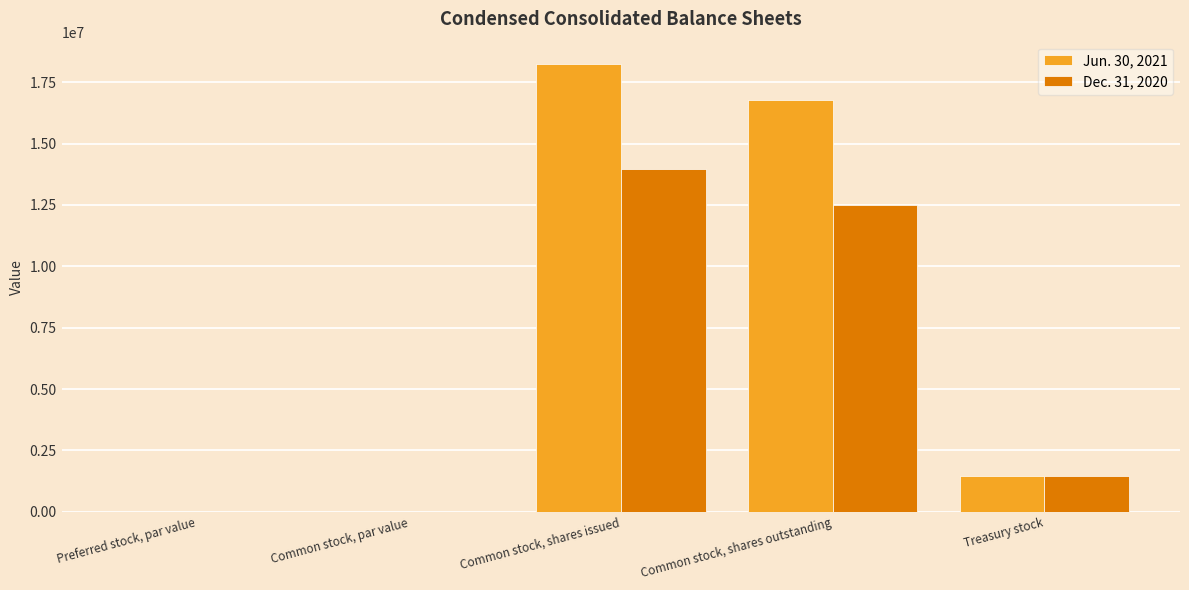

Is the value of Dec. 31, 2020 at Preferred stock, par value greater than the value of Jun. 30, 2021 at Common stock, shares outstanding?

No